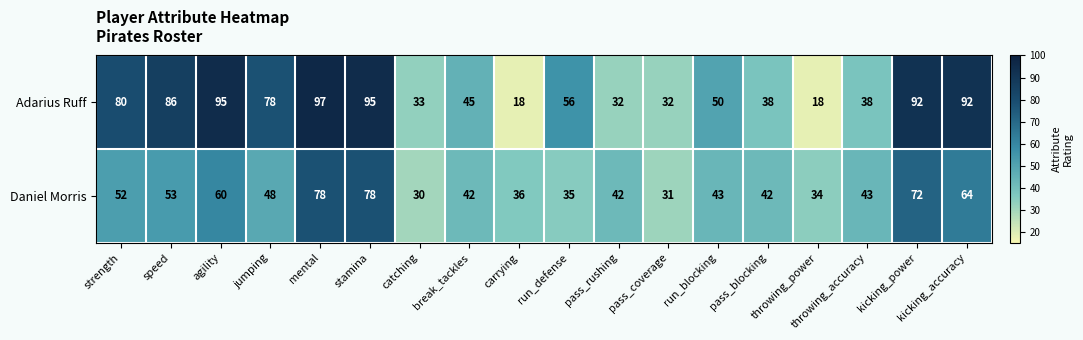

True or false: Adarius Ruff has a value of 97 at mental.

True